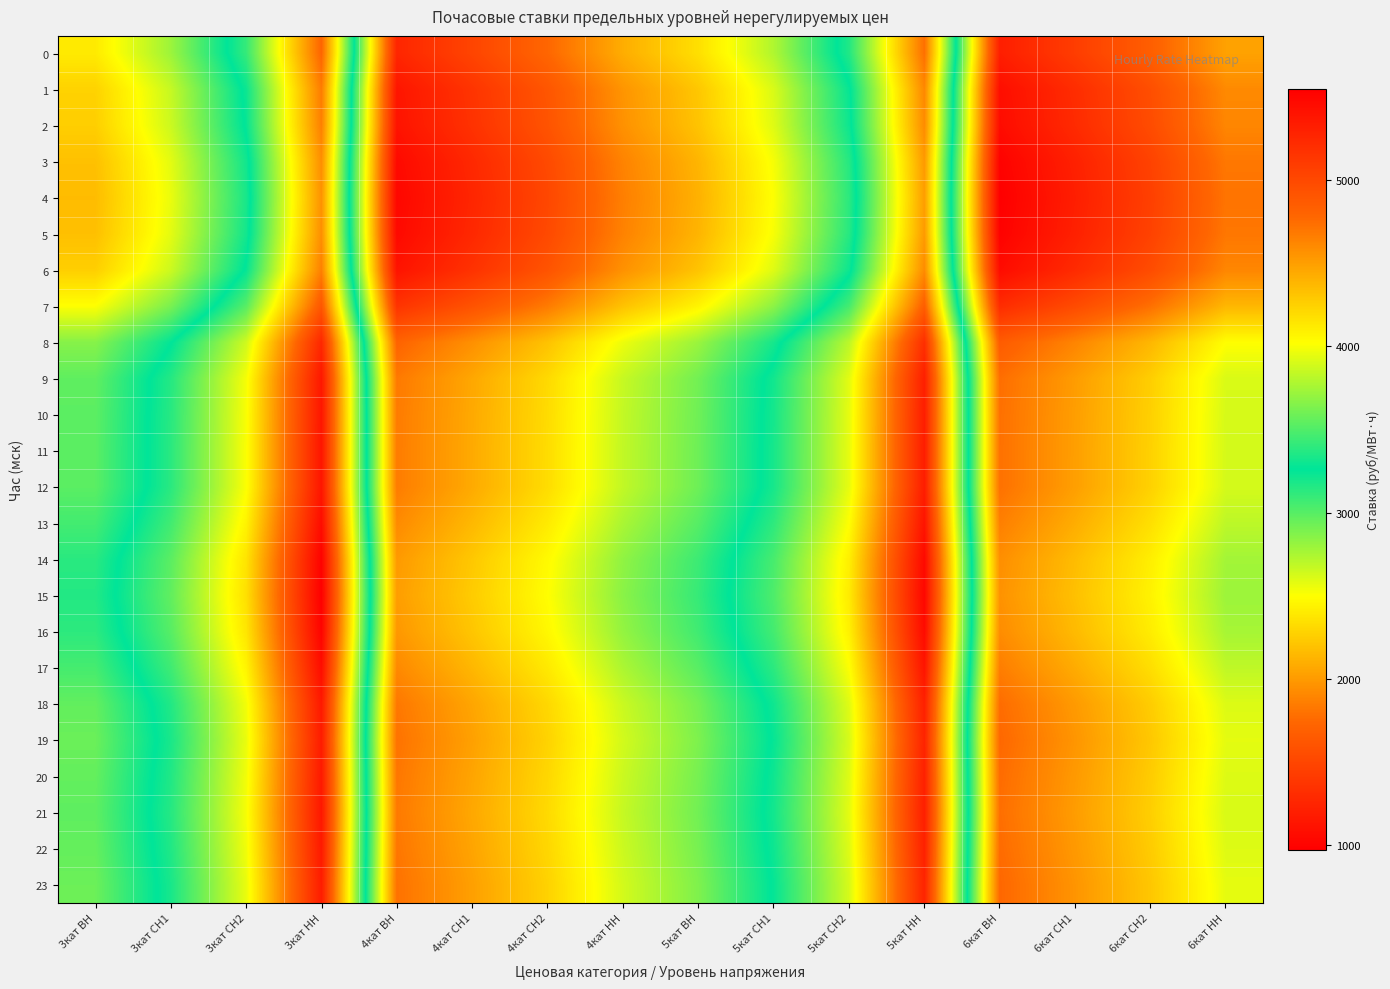

How many distinct data groups are displayed?

24